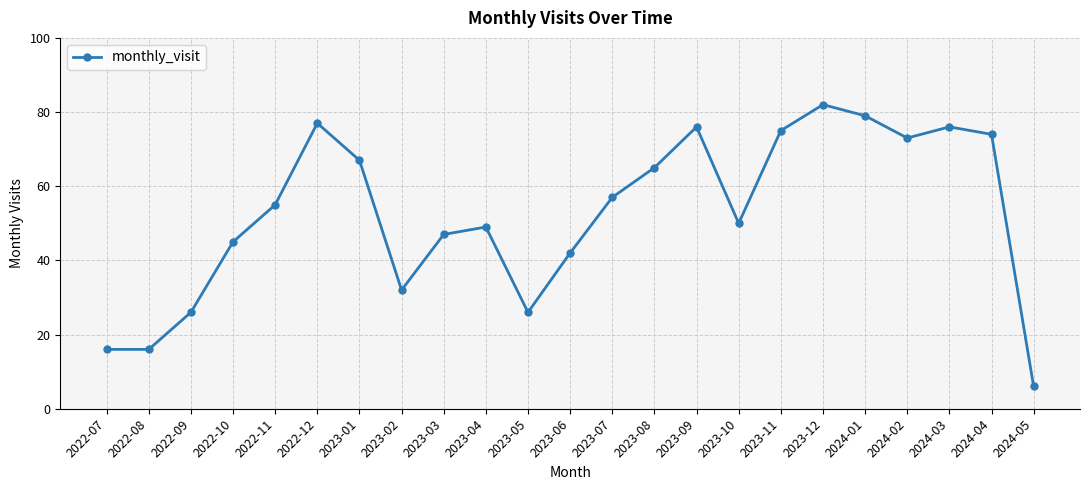

How many lines are shown in the chart?

1